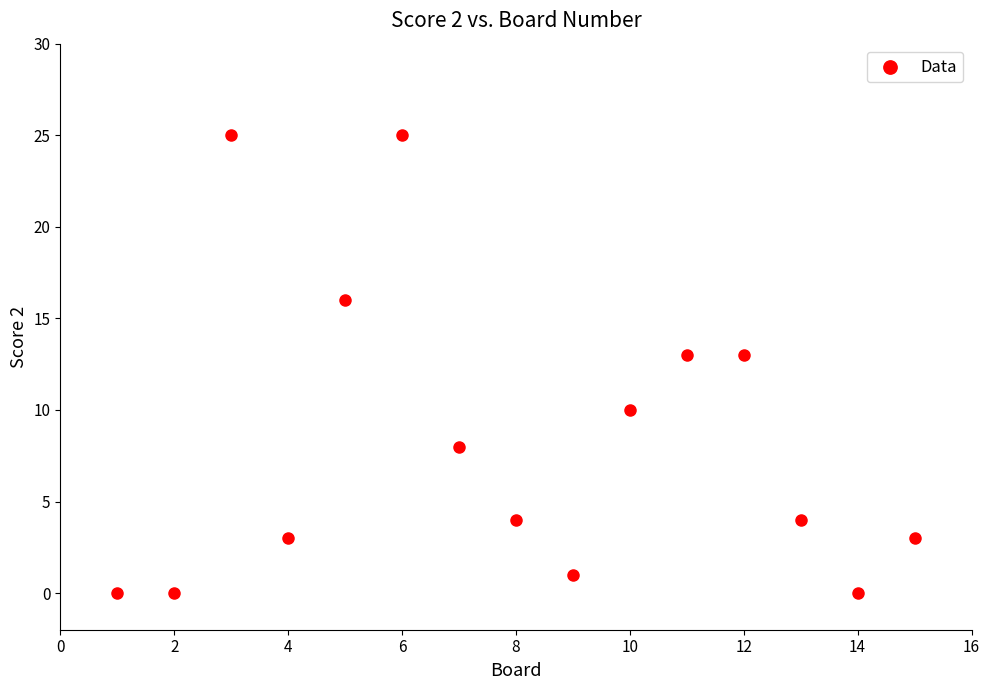

What is the range of Y values (max minus min)?

25